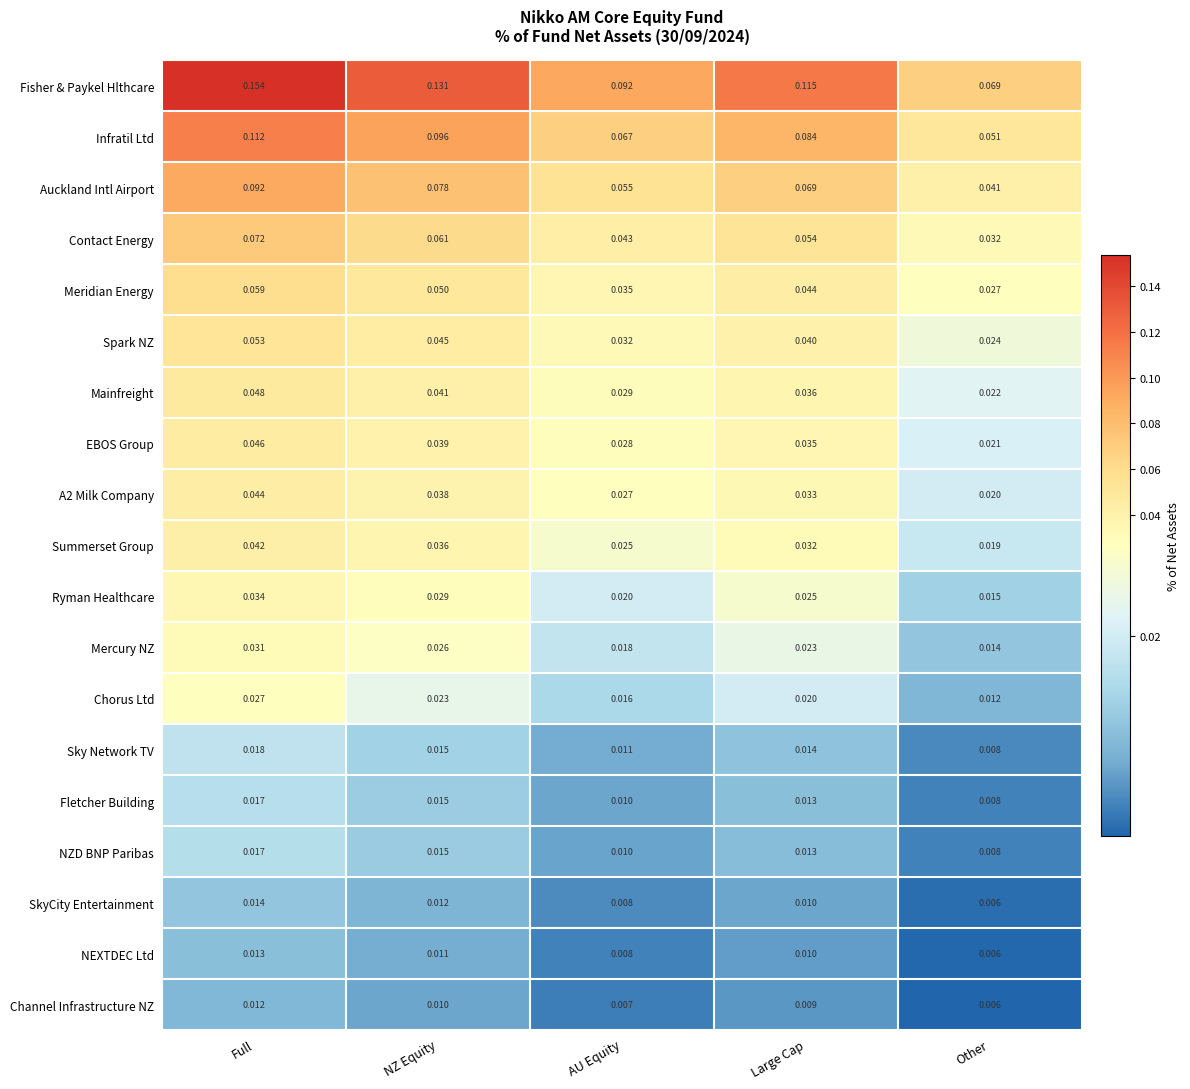

At which category is the sum across all series the highest?

Full